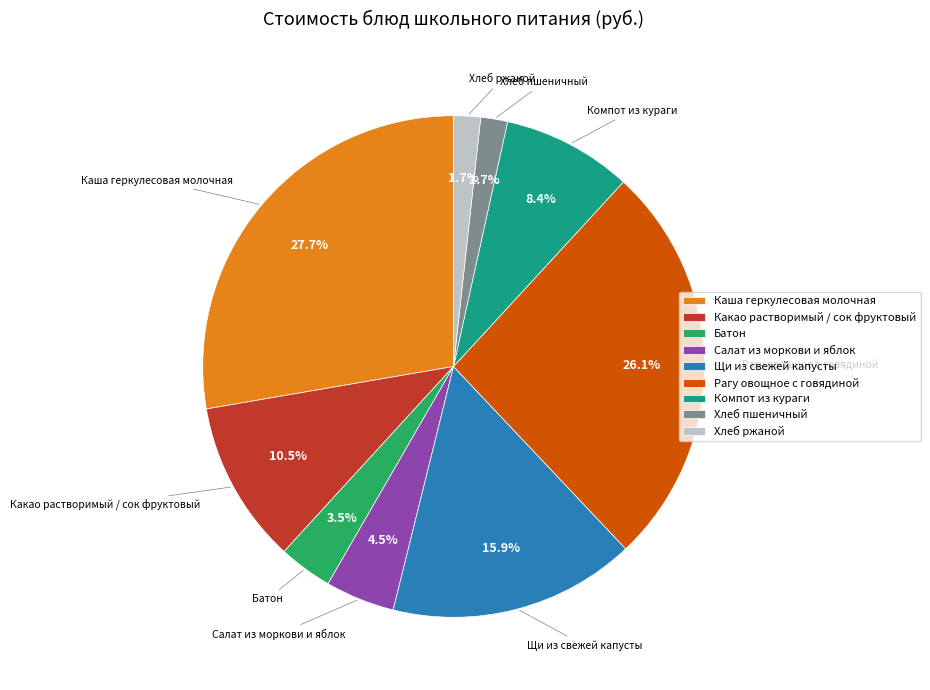

What is the largest slice in the pie chart?

Каша геркулесовая молочная